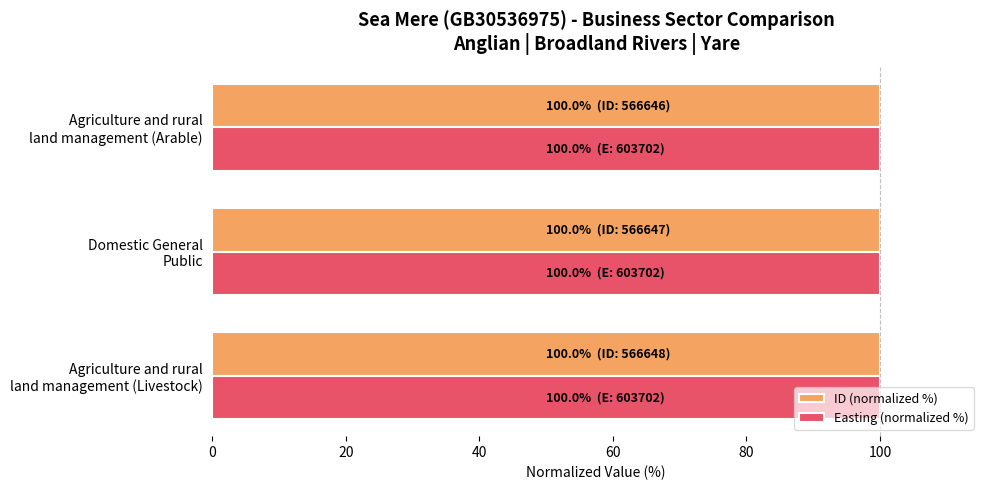

What are all the series names shown in the legend?

ID (normalized %), Easting (normalized %)